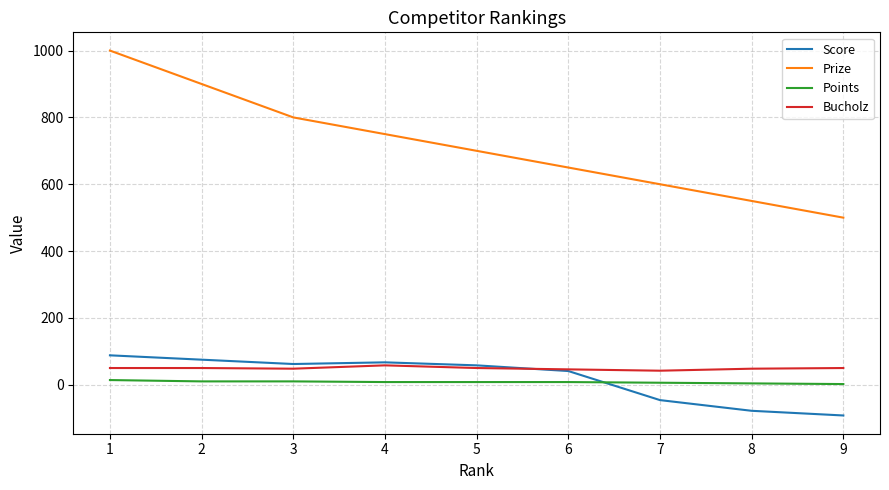

What are all the series names shown in the legend?

Score, Prize, Points, Bucholz